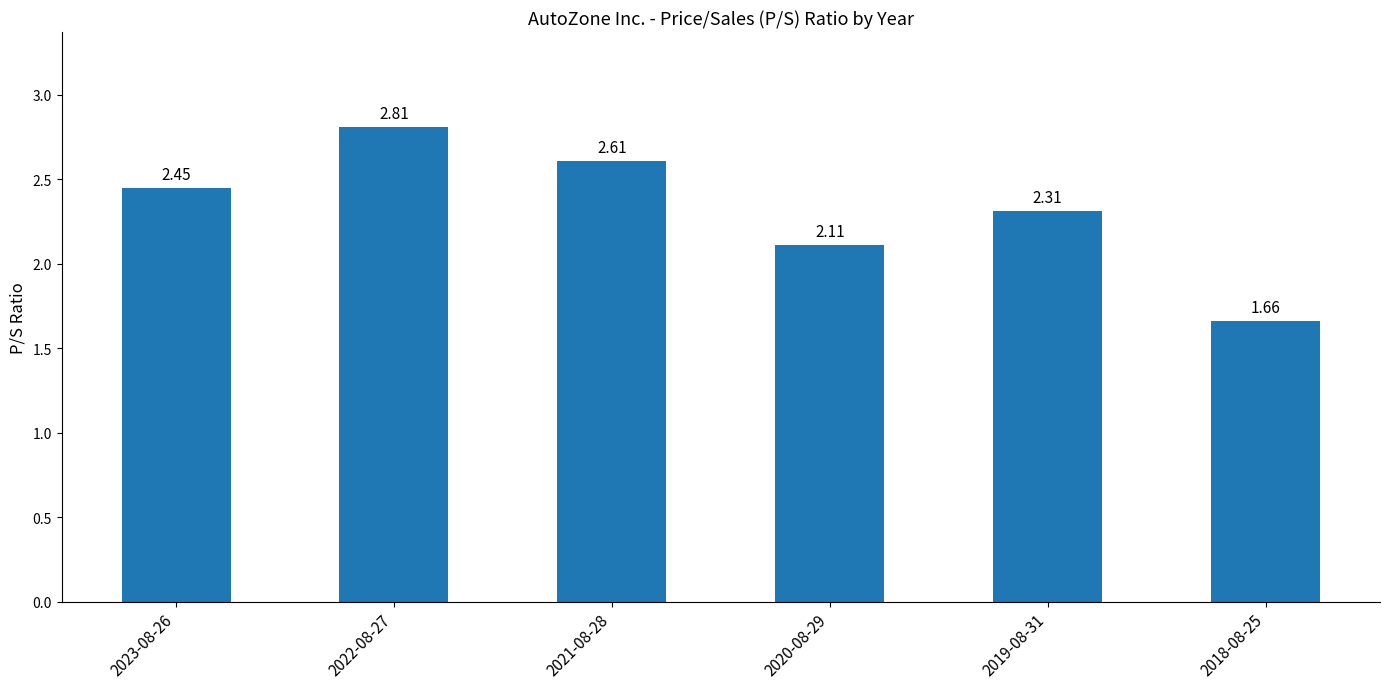

What is the difference between the values at 2020-08-29 and 2023-08-26?

0.3